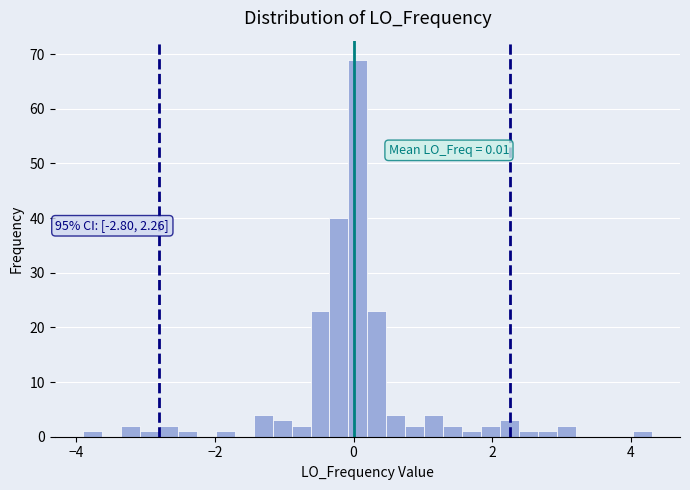

Around what value on the x-axis is the tallest bar? Give the approximate position of its centre, as read against the axis.

0.0